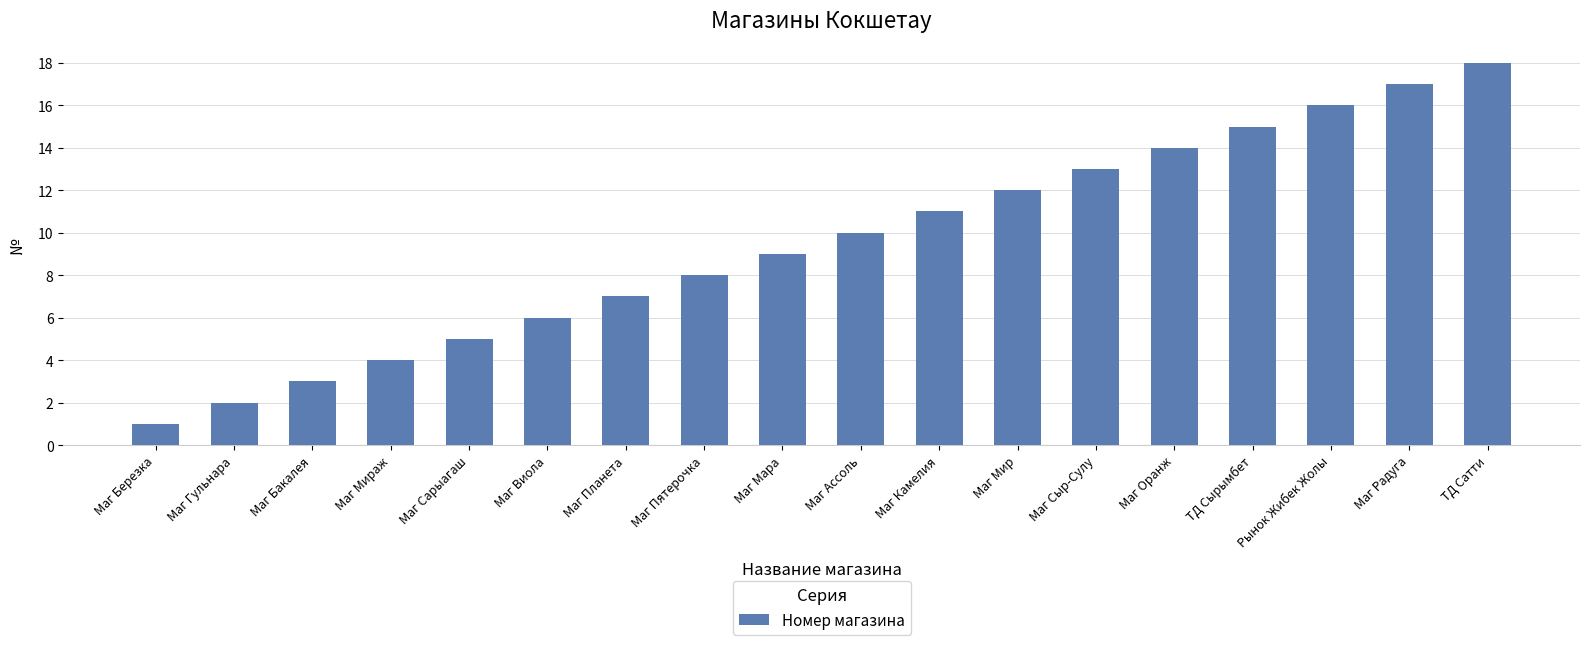

The chart shows a value of 6 at ТД Сатти. True or false?

False